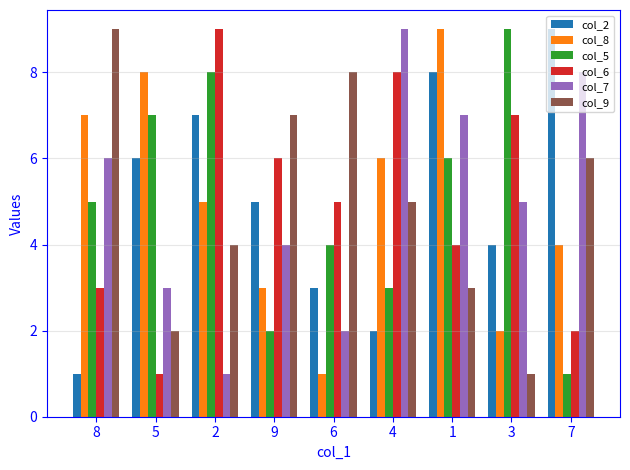

Is the value of col_6 at 9 greater than the value of col_9 at 2?

Yes